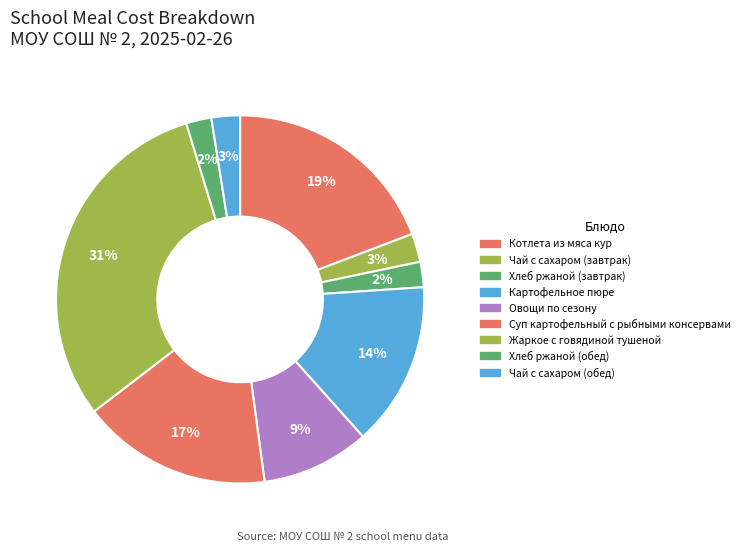

To the nearest percent, what is the average slice percentage?

11%